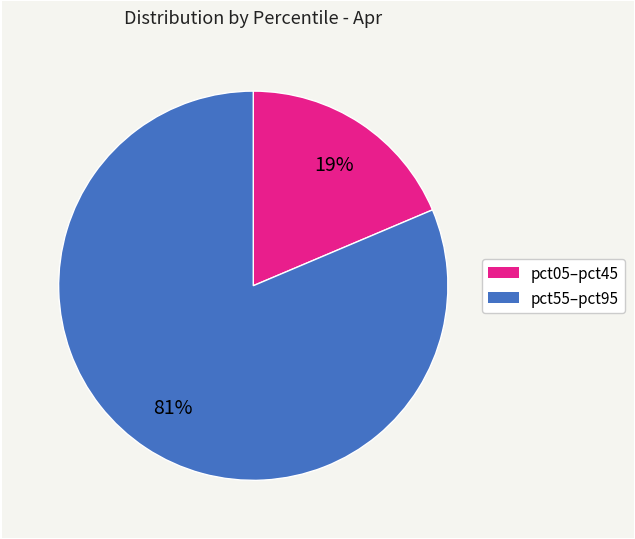

To the nearest percent, what is the average slice percentage?

50%